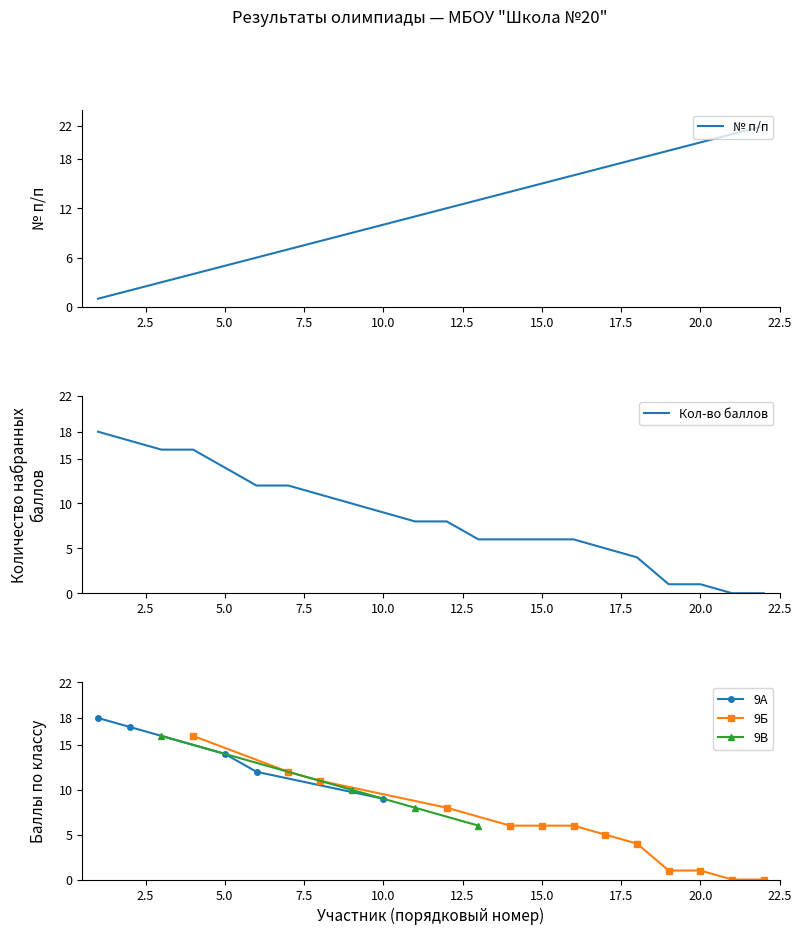

What is the difference between the highest and lowest values at 9?

1